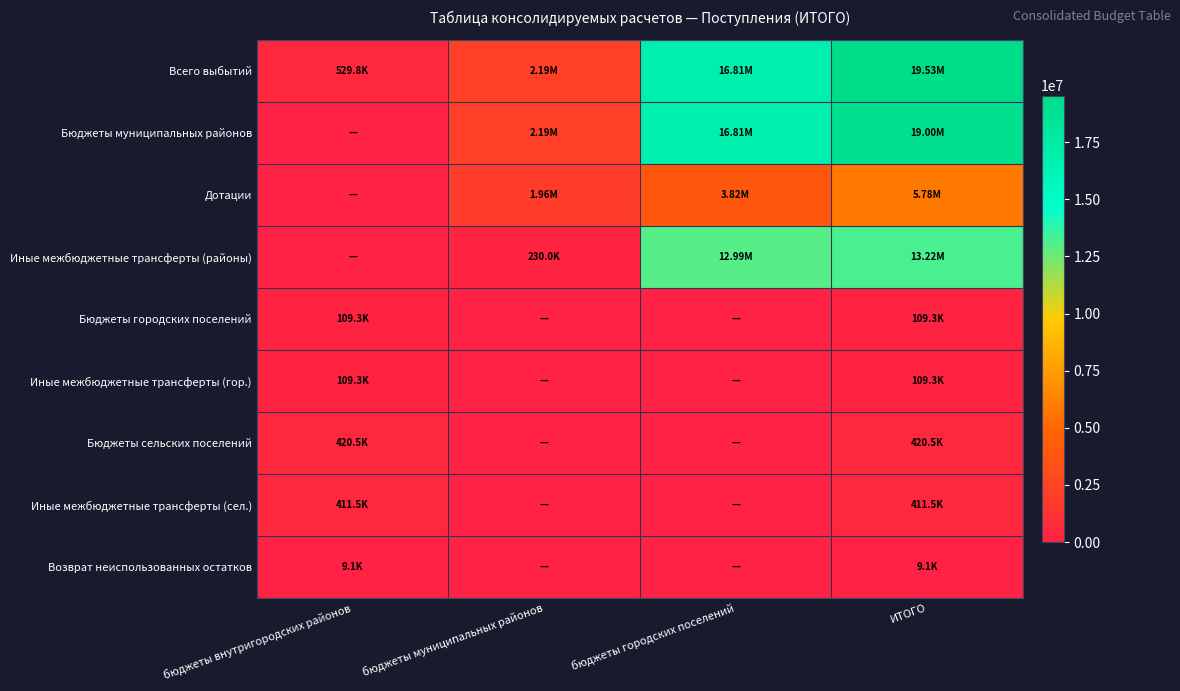

How many data points does each series have?

4